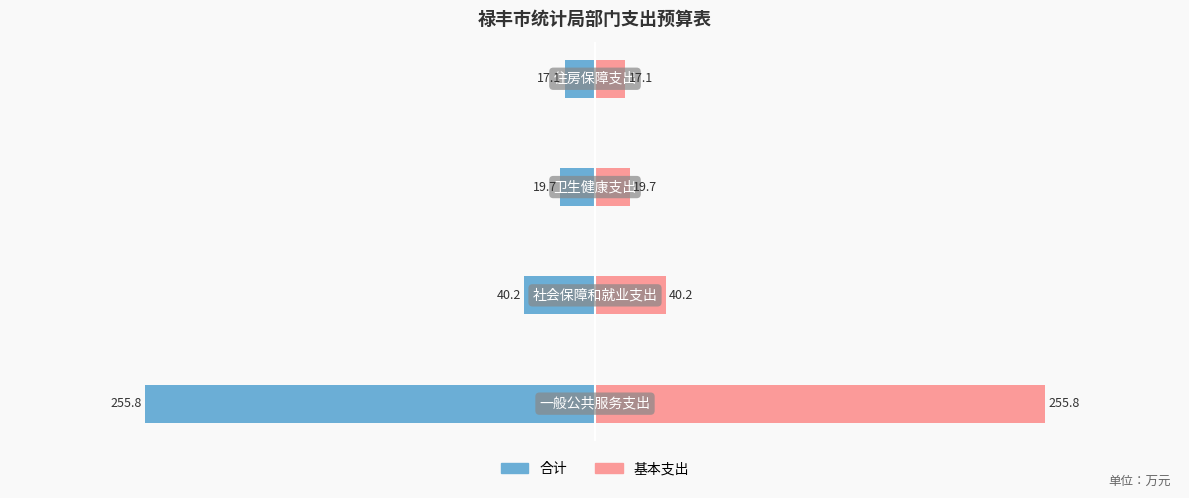

How many data points in 基本支出 are above 40?

2